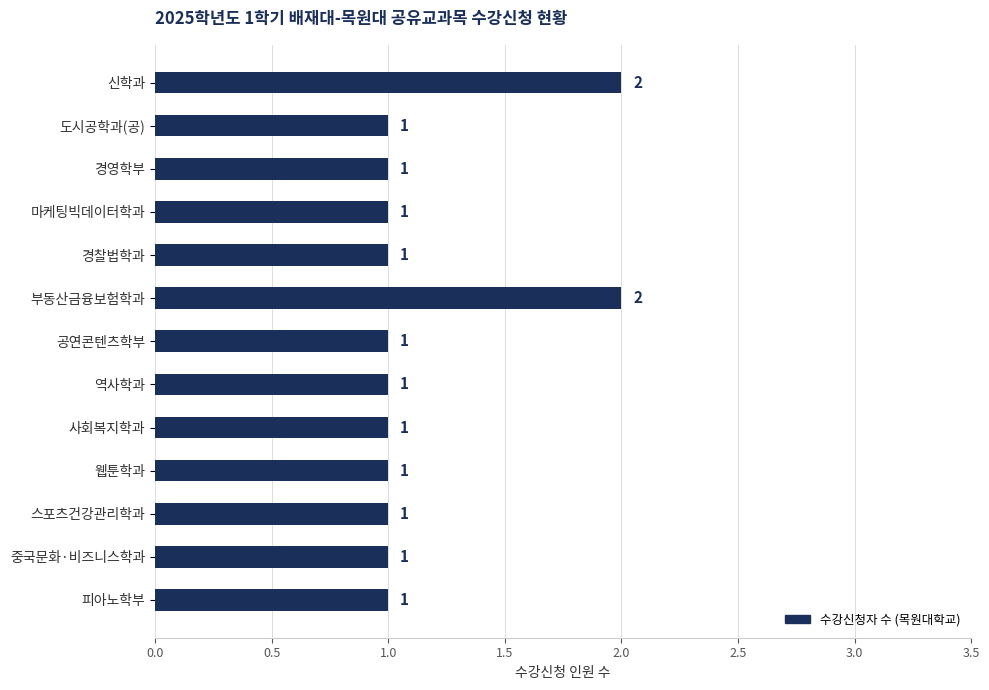

What is the sum of all values?

15